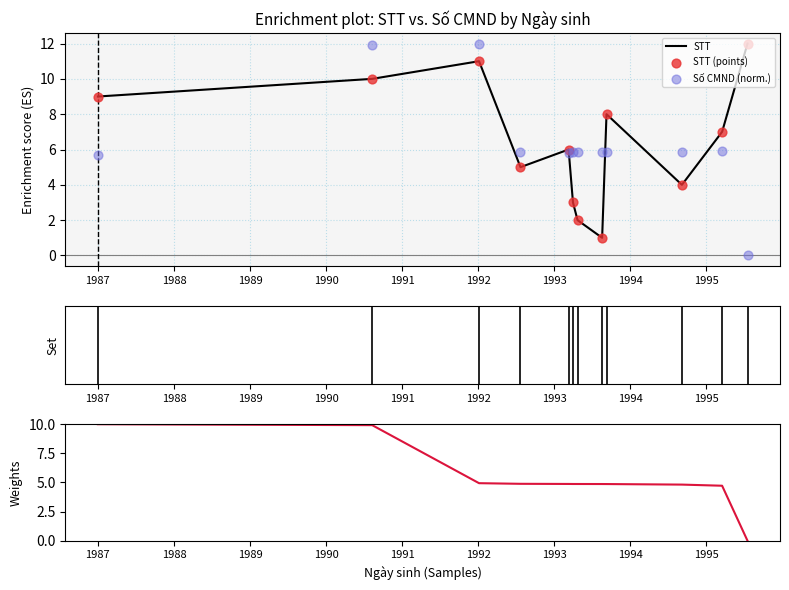

Which series reaches the minimum Y coordinate?

Số CMND (norm.)